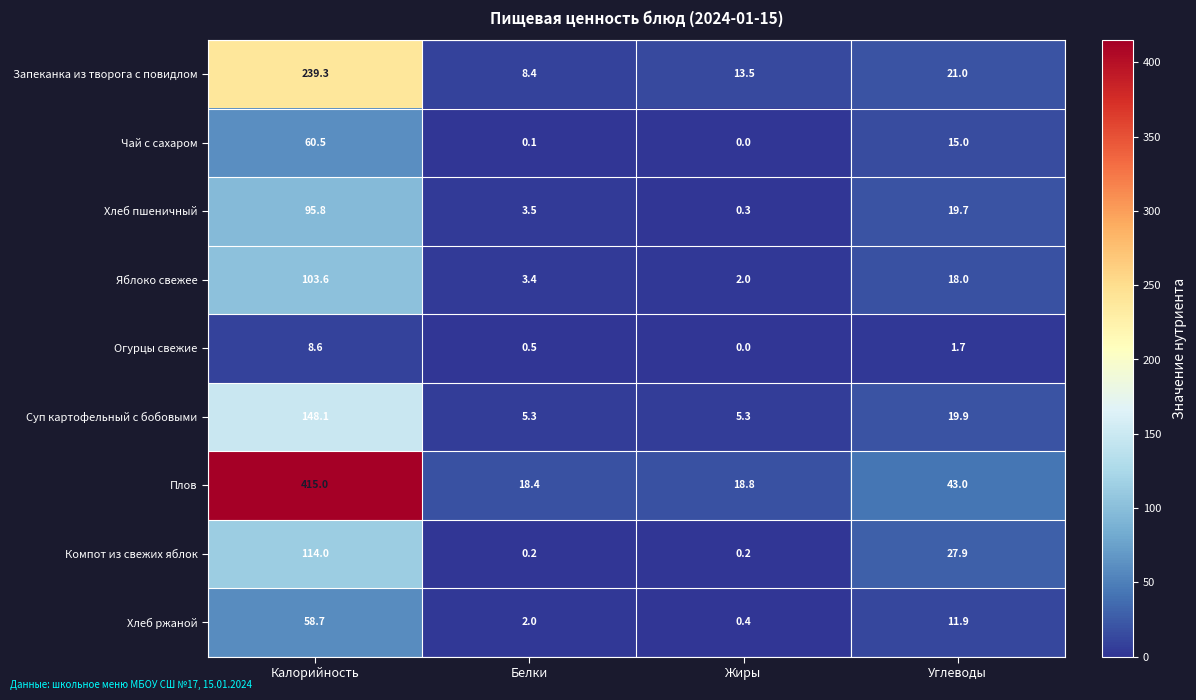

List the series in order of their peak value, highest first.

Плов, Запеканка из творога с повидлом, Суп картофельный с бобовыми, Компот из свежих яблок, Яблоко свежее, Хлеб пшеничный, Чай с сахаром, Хлеб ржаной, Огурцы свежие